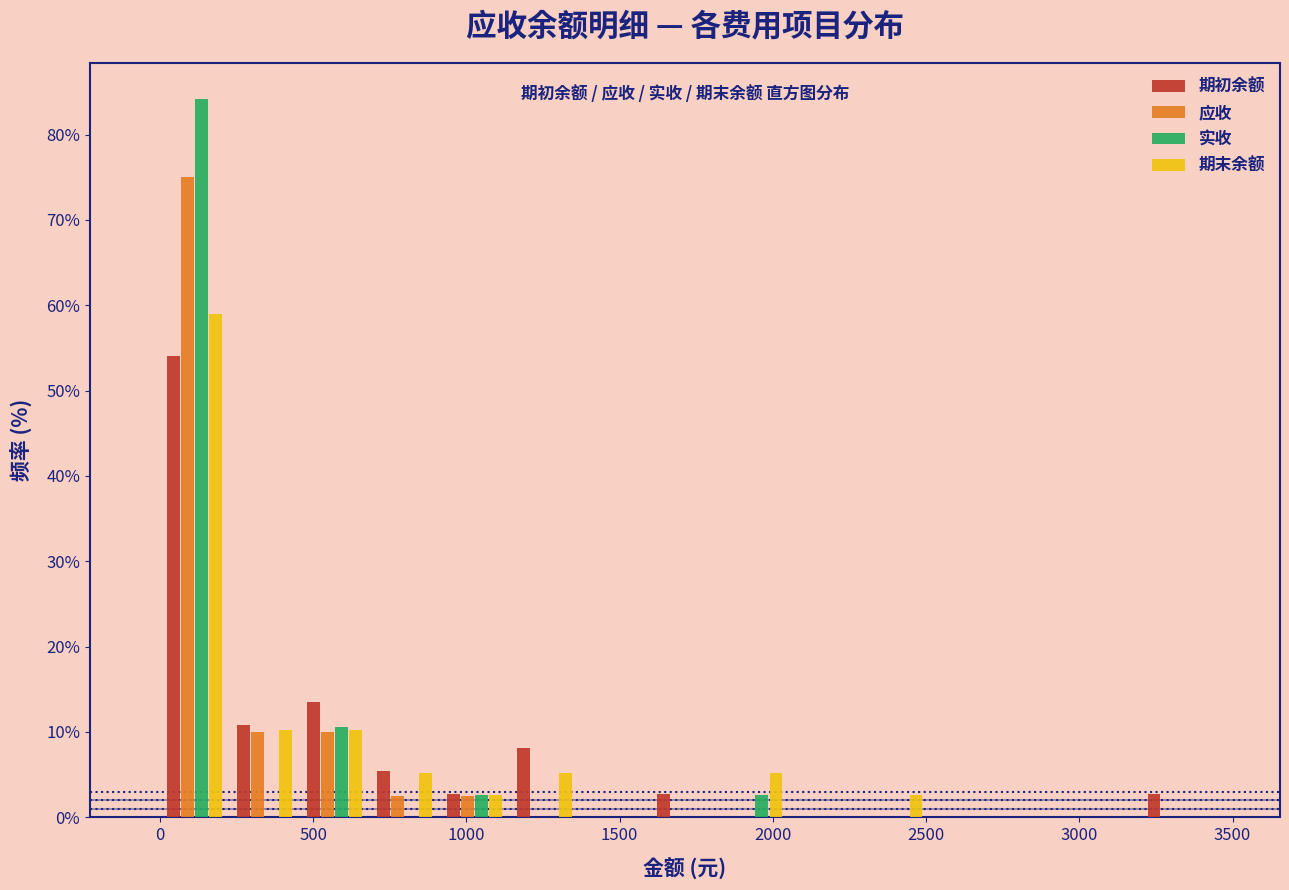

In the 期初余额 series, which range on the x-axis has the tallest bar?

0 to 250